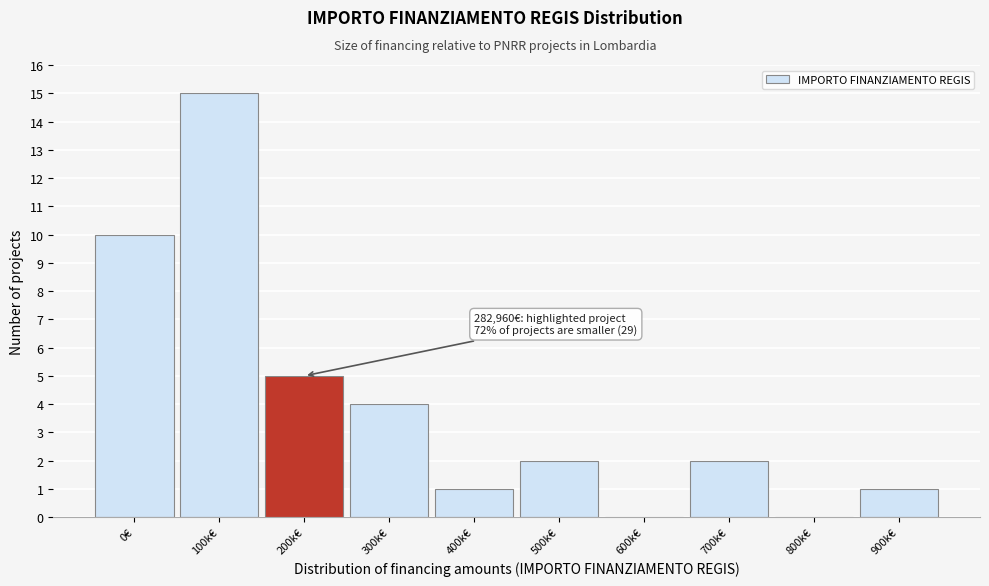

Reading left to right, list all the values displayed in this chart.

0€=10	100k€=15	200k€=5	300k€=4	400k€=1	500k€=2	600k€=0	700k€=2	800k€=0	900k€=1